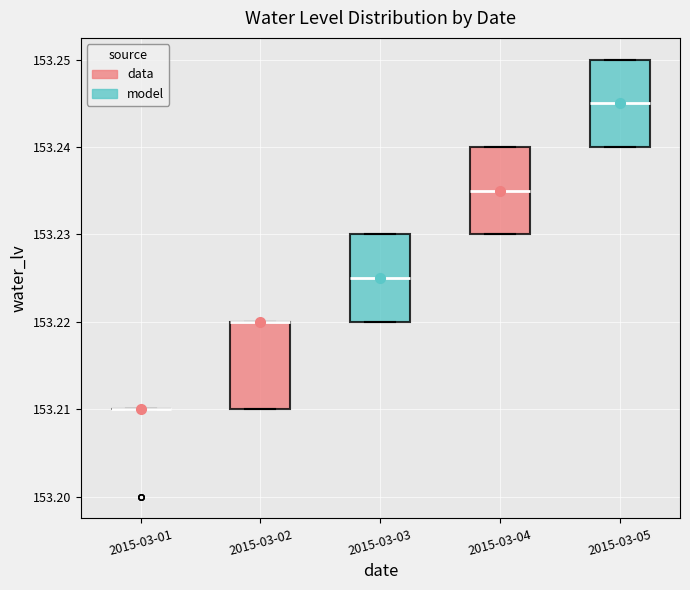

Where is the upper edge of the box for 2015-03-02 on the y-axis? The values are not printed on the chart, so give them approximately, as read against the axis.

153.220